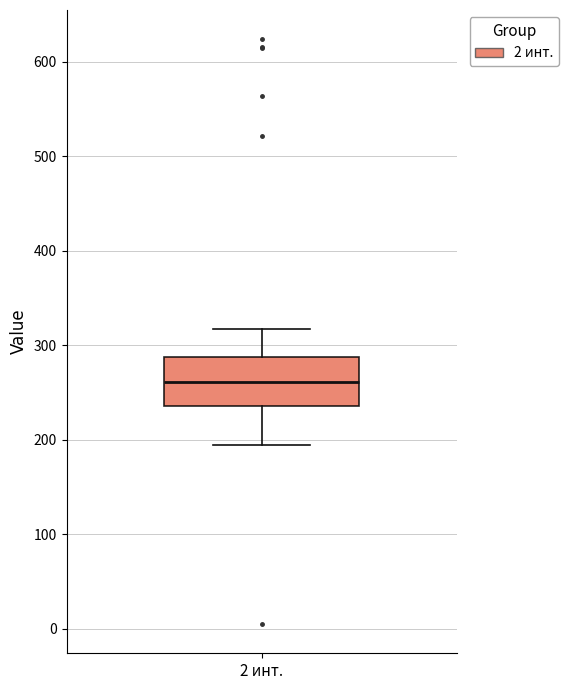

Transcribe this box plot: give where the median line is, the range the box spans, and where the two whiskers end, as read against the y-axis. The values are not printed on the chart, so give them approximately, as read against the axis.

median 260, box 240 to 290, whiskers 200 to 320